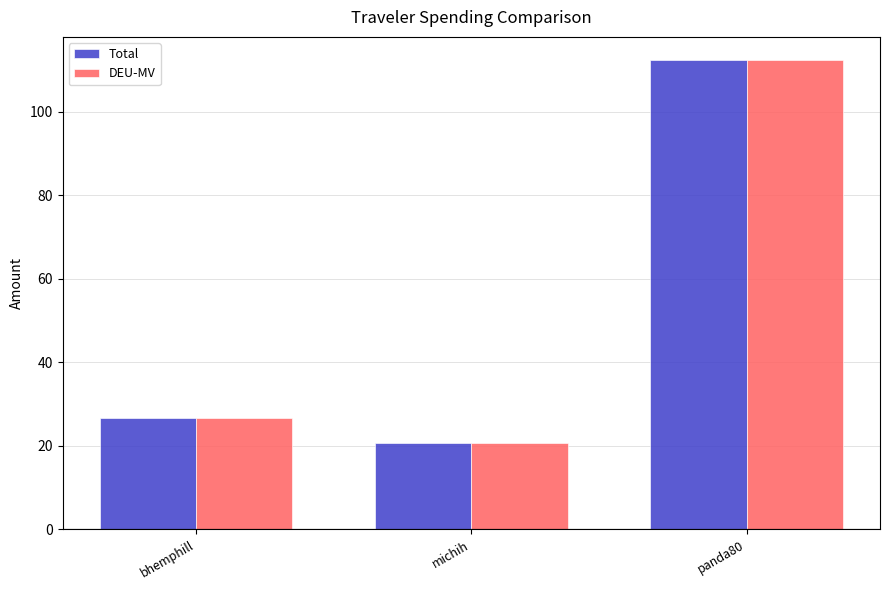

What is the difference between the maximum and minimum values in the DEU-MV series?

91.6